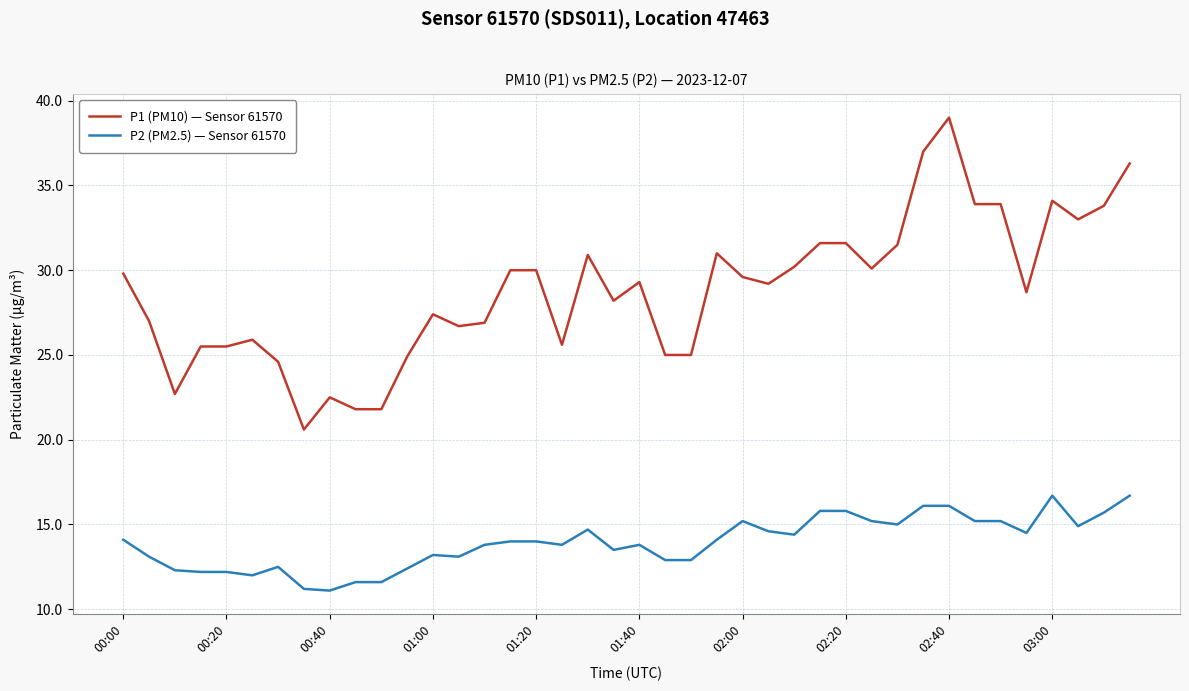

What is the sum of all P1 (PM10) — Sensor 61570 values?

1152.1